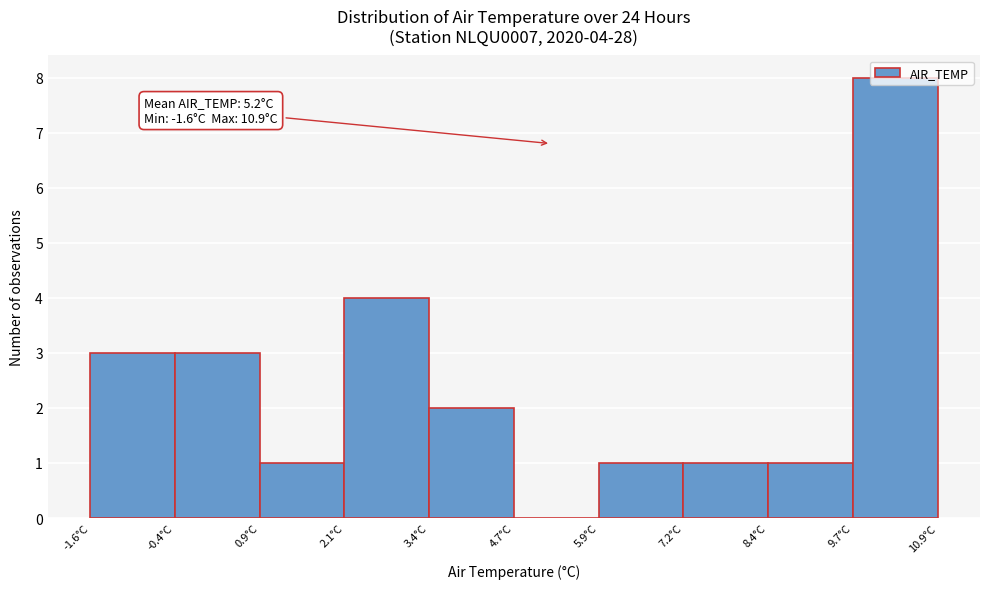

Over which range of the x-axis is the bar tallest?

9.65 to 10.90